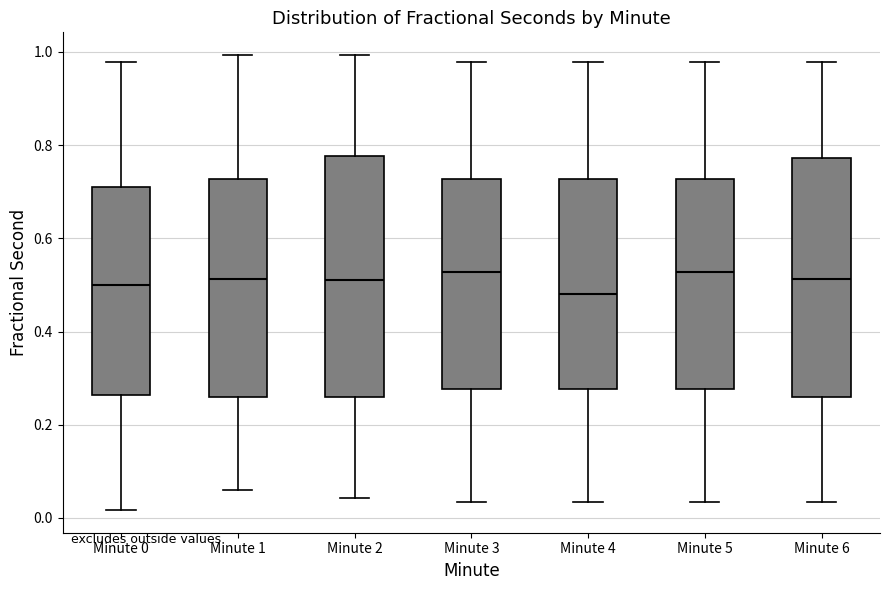

Where does the median line of the box for Minute 6 sit on the y-axis? The values are not printed on the chart, so give them approximately, as read against the axis.

0.52